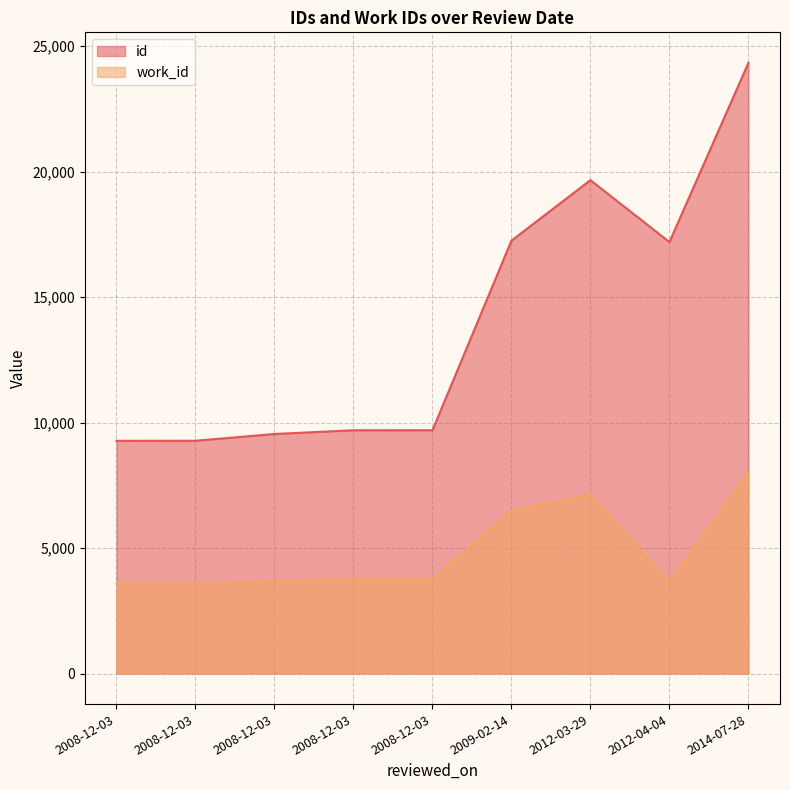

What is the difference between the id values at 2012-03-29 and 2012-04-04?

2467